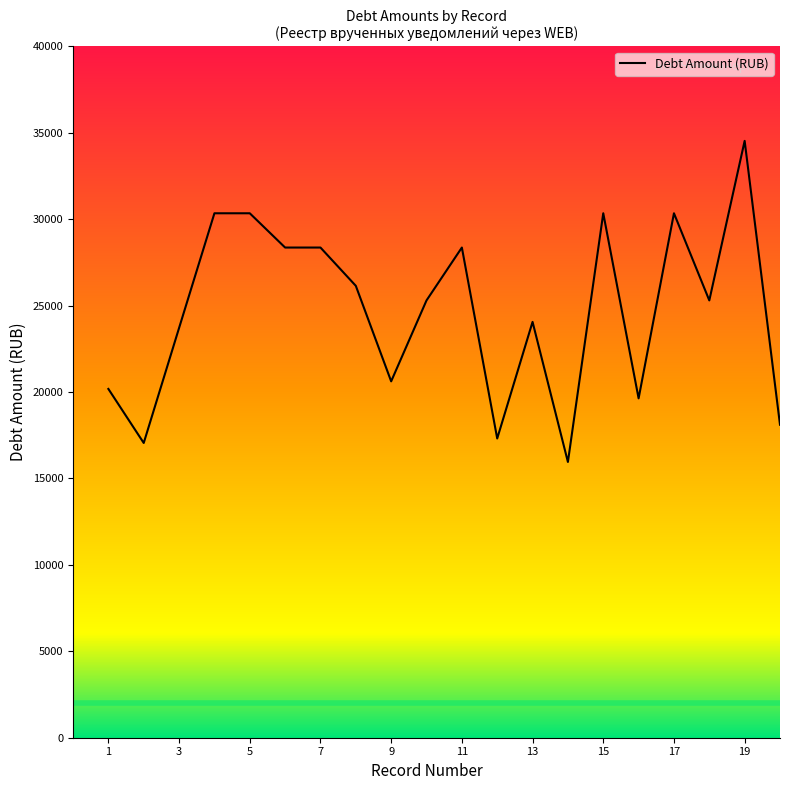

What is the difference between the maximum and minimum values?

18580.2